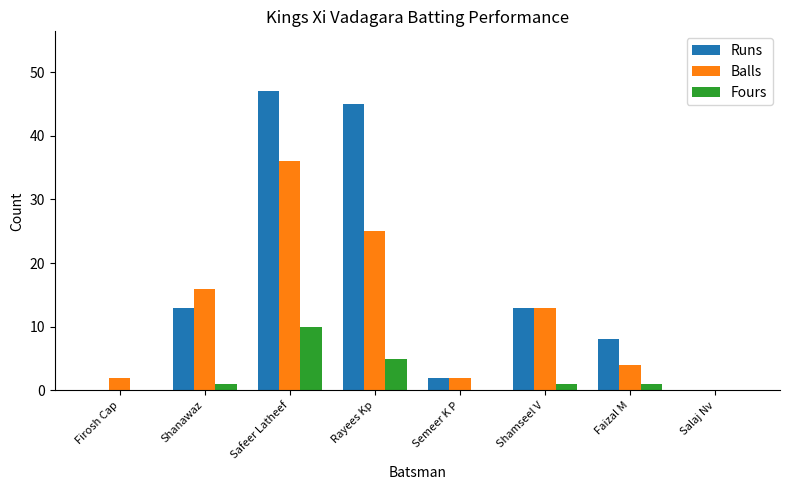

What is the sum of all Fours values?

18